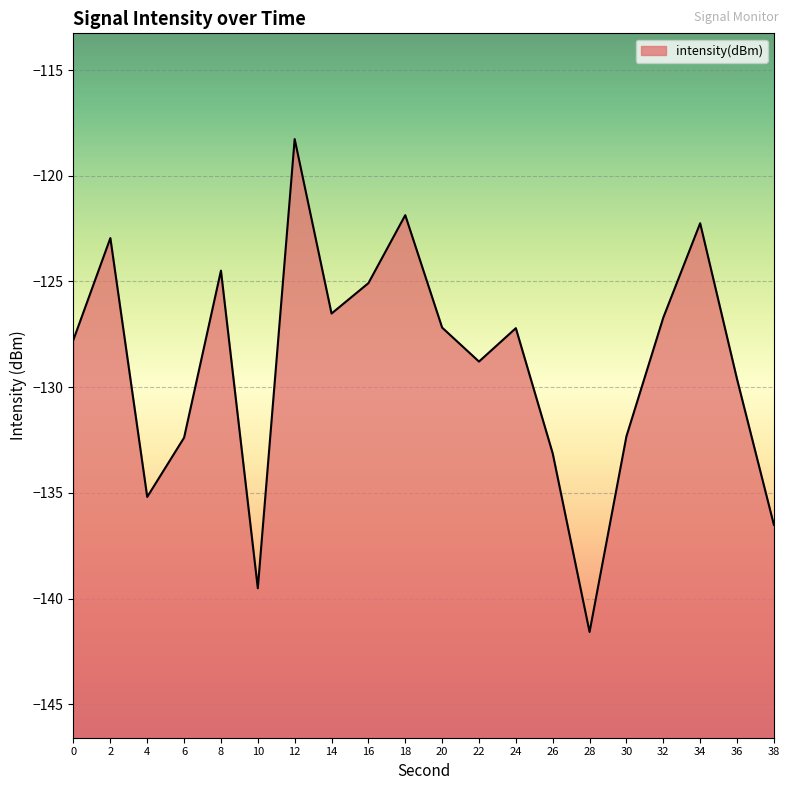

Rank the categories by value from lowest to highest.

28, 10, 38, 4, 26, 6, 30, 36, 22, 0, 24, 20, 32, 14, 16, 8, 2, 34, 18, 12